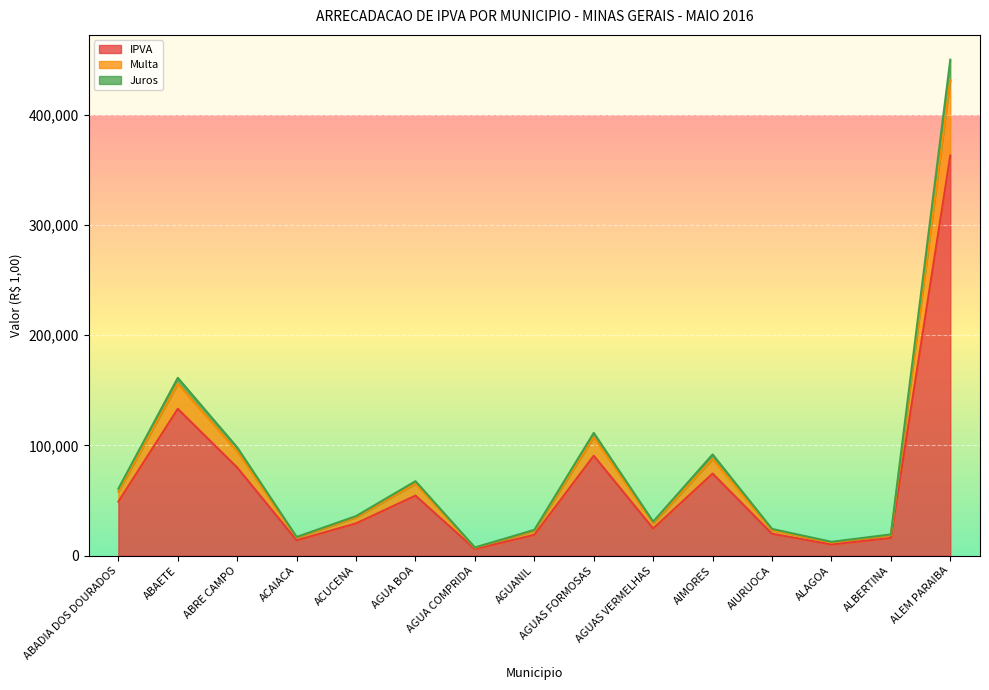

At which category does Juros reach its first local valley?

ACAIACA